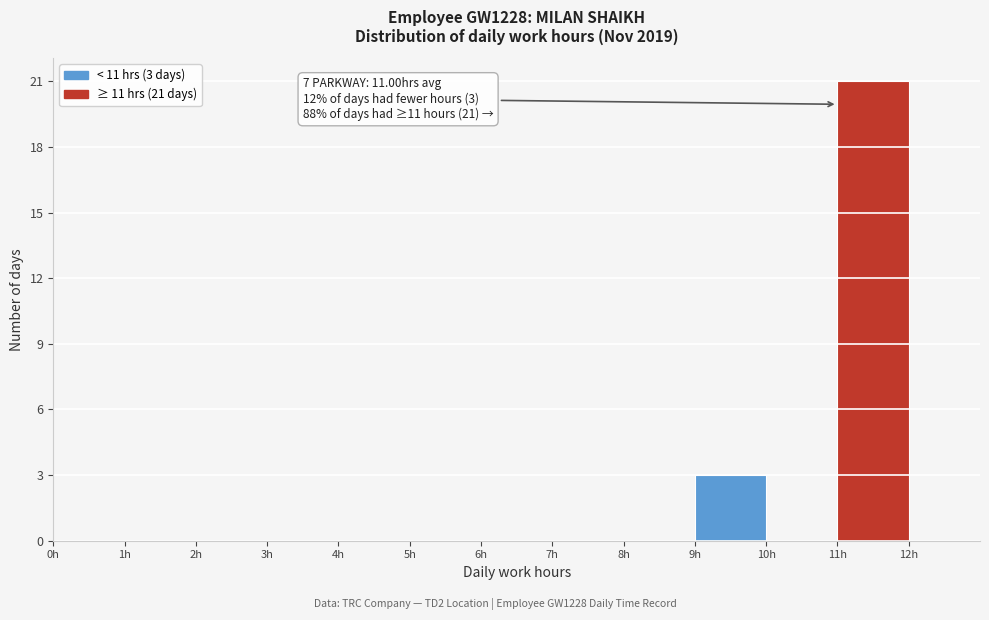

Which range on the x-axis has the tallest bar?

11 to 12